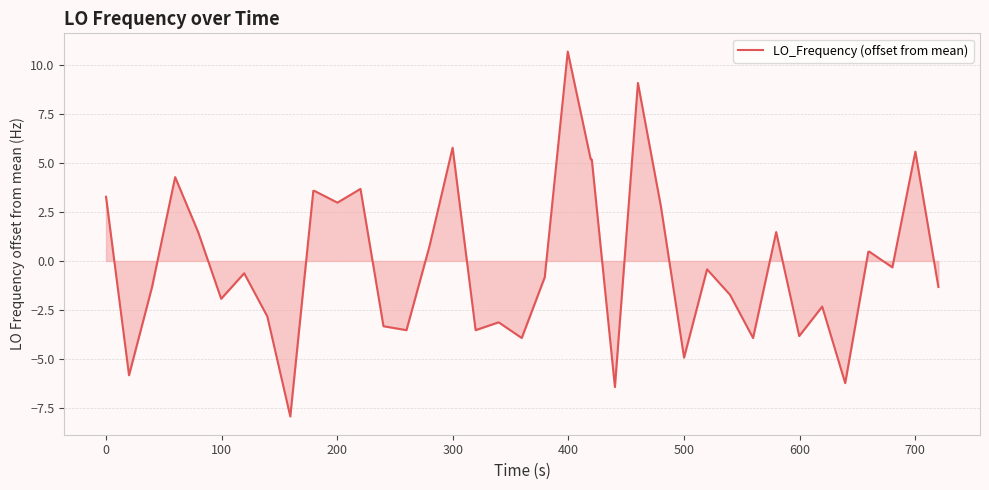

What is the difference between the maximum and minimum values?

18.6